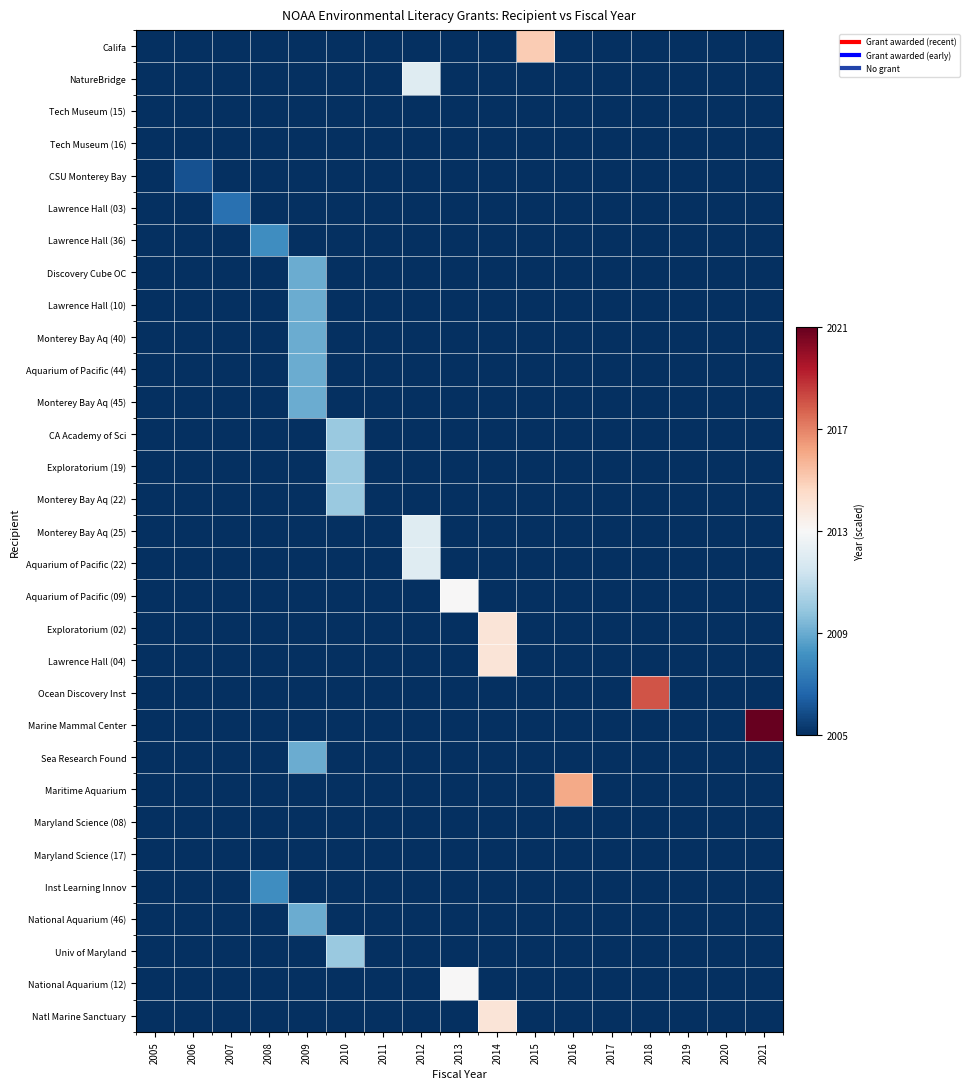

At which category is the sum across all series the highest?

2009